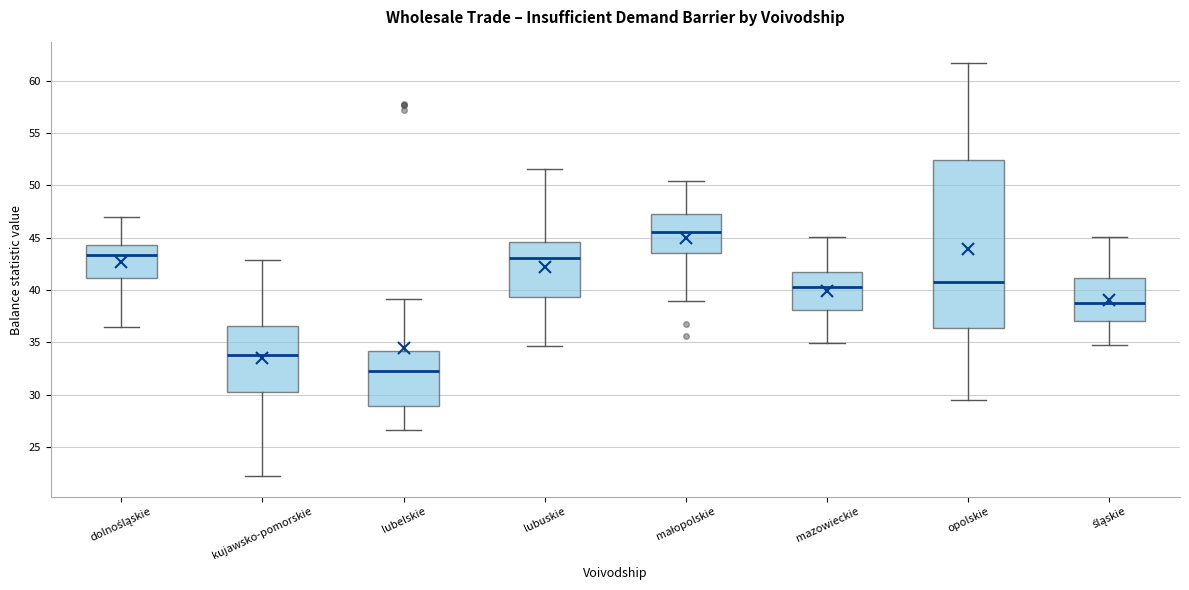

Where is the upper edge of the box for lubuskie on the y-axis? The values are not printed on the chart, so give them approximately, as read against the axis.

44.5